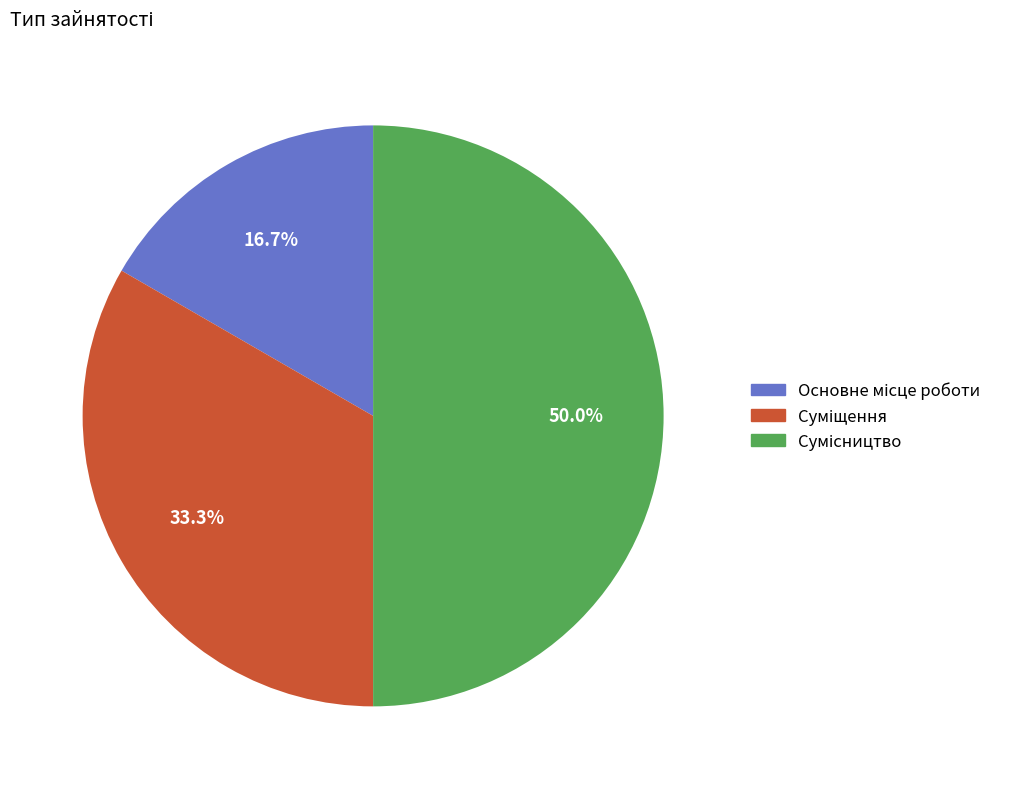

How many segments does this pie chart have?

3